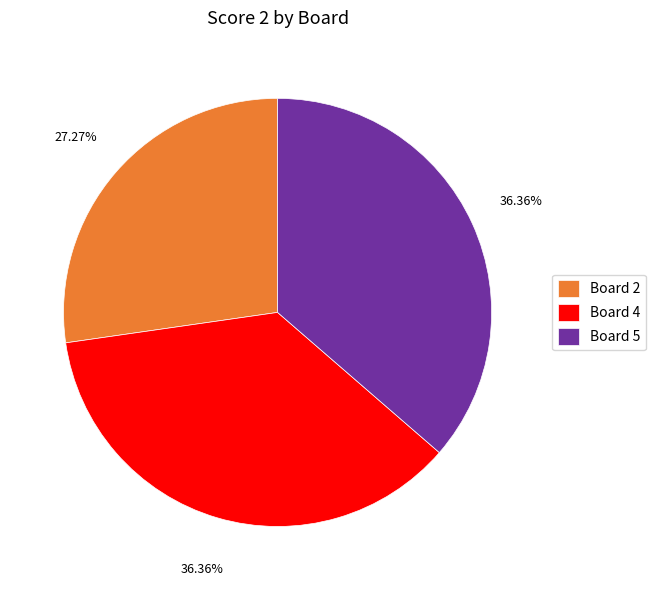

Which category has the smallest portion of the pie?

Board 2